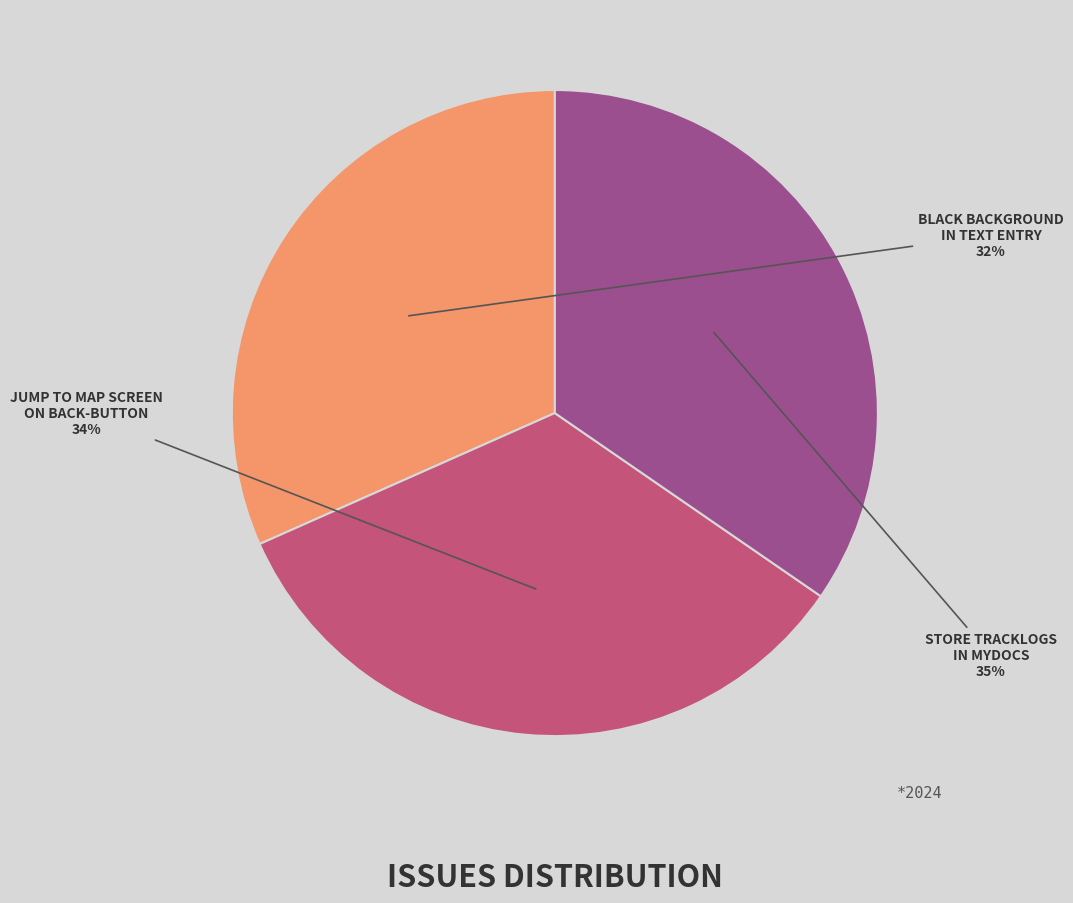

Is there any slice that represents more than half of the pie?

No